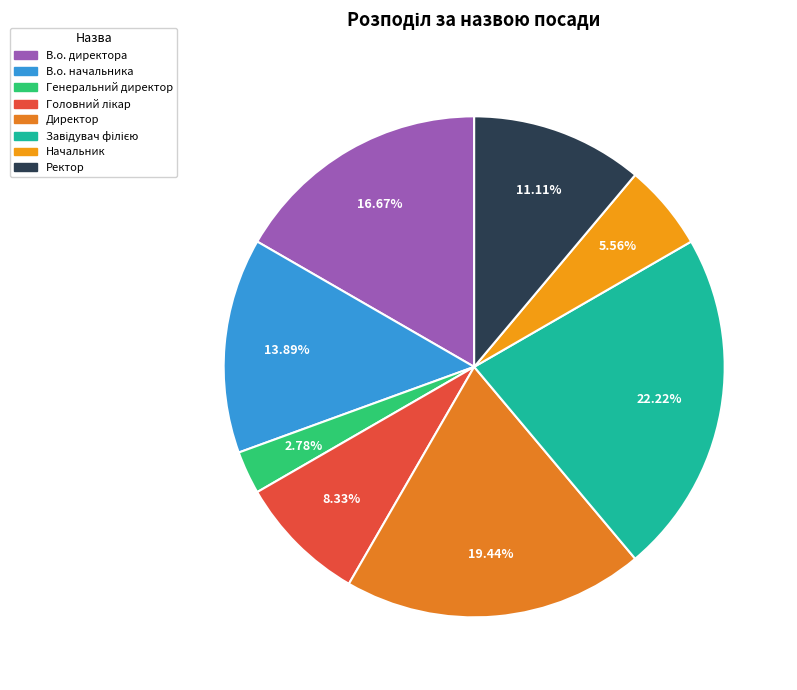

To the nearest percent, what is the difference between the largest and smallest slice percentages?

19%